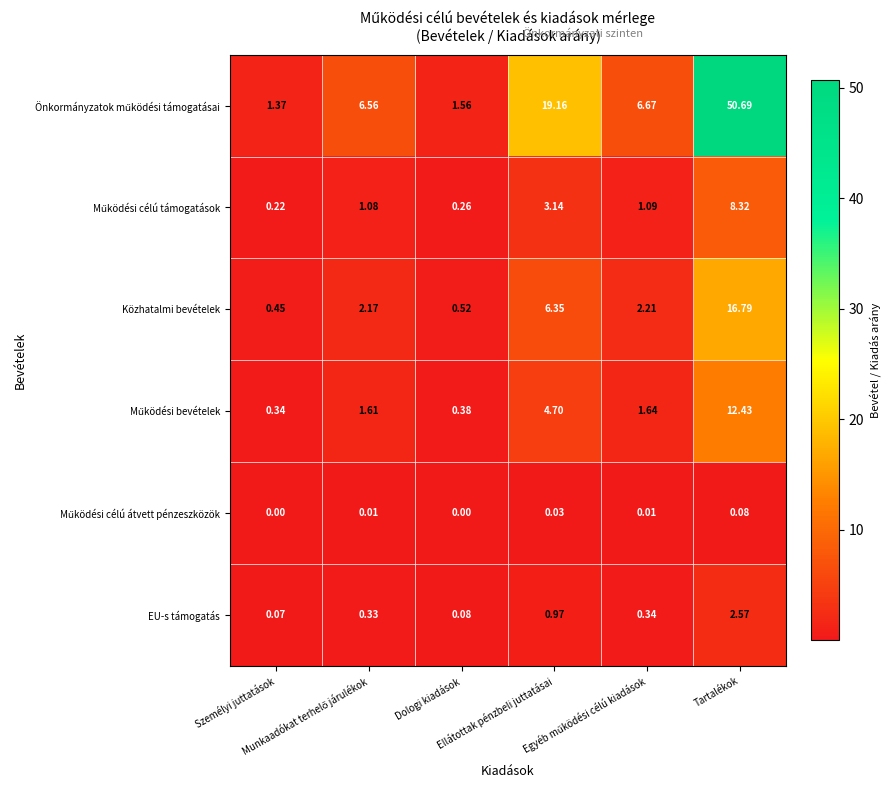

How many categories are shown in the chart?

6